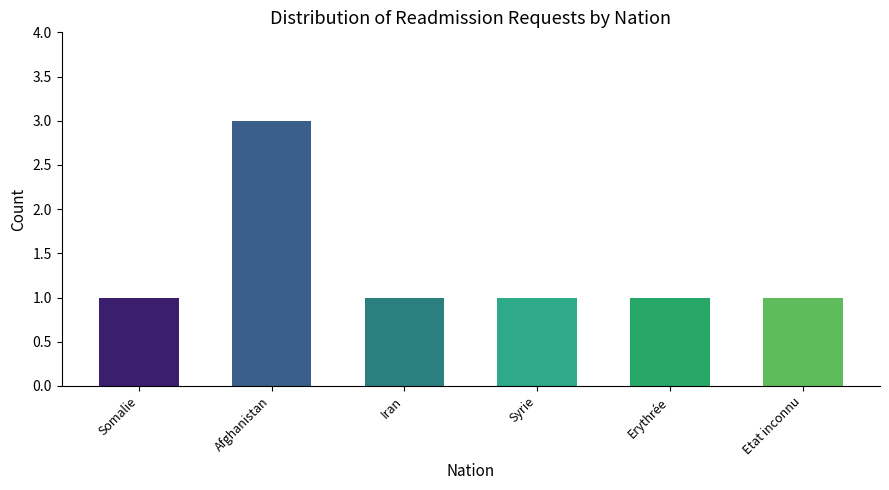

Reading right to left, list all the values displayed in this chart.

Etat inconnu=1	Erythrée=1	Syrie=1	Iran=1	Afghanistan=3	Somalie=1